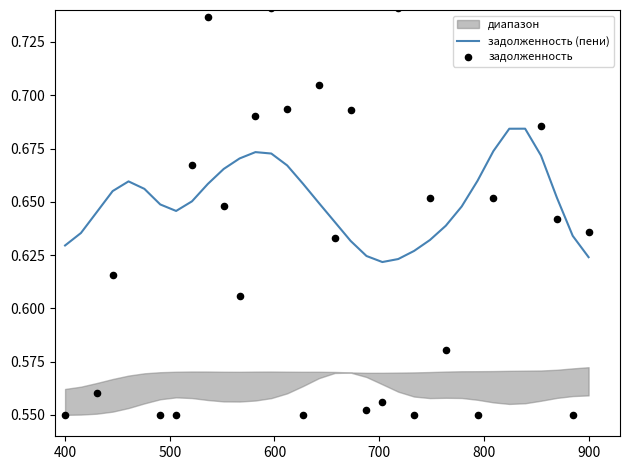

Which series reaches the minimum Y coordinate?

задолженность